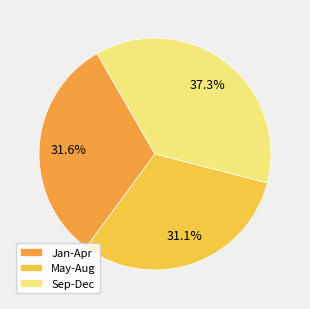

Do May-Aug and Sep-Dec together represent more than half of the pie?

Yes